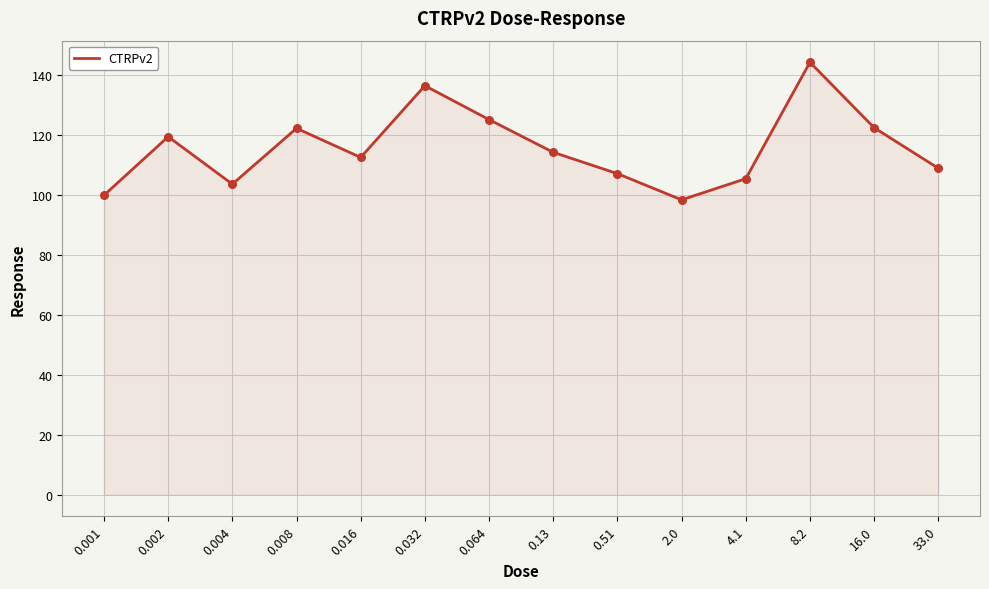

Between 0.064 and 33.0, which is larger?

0.064